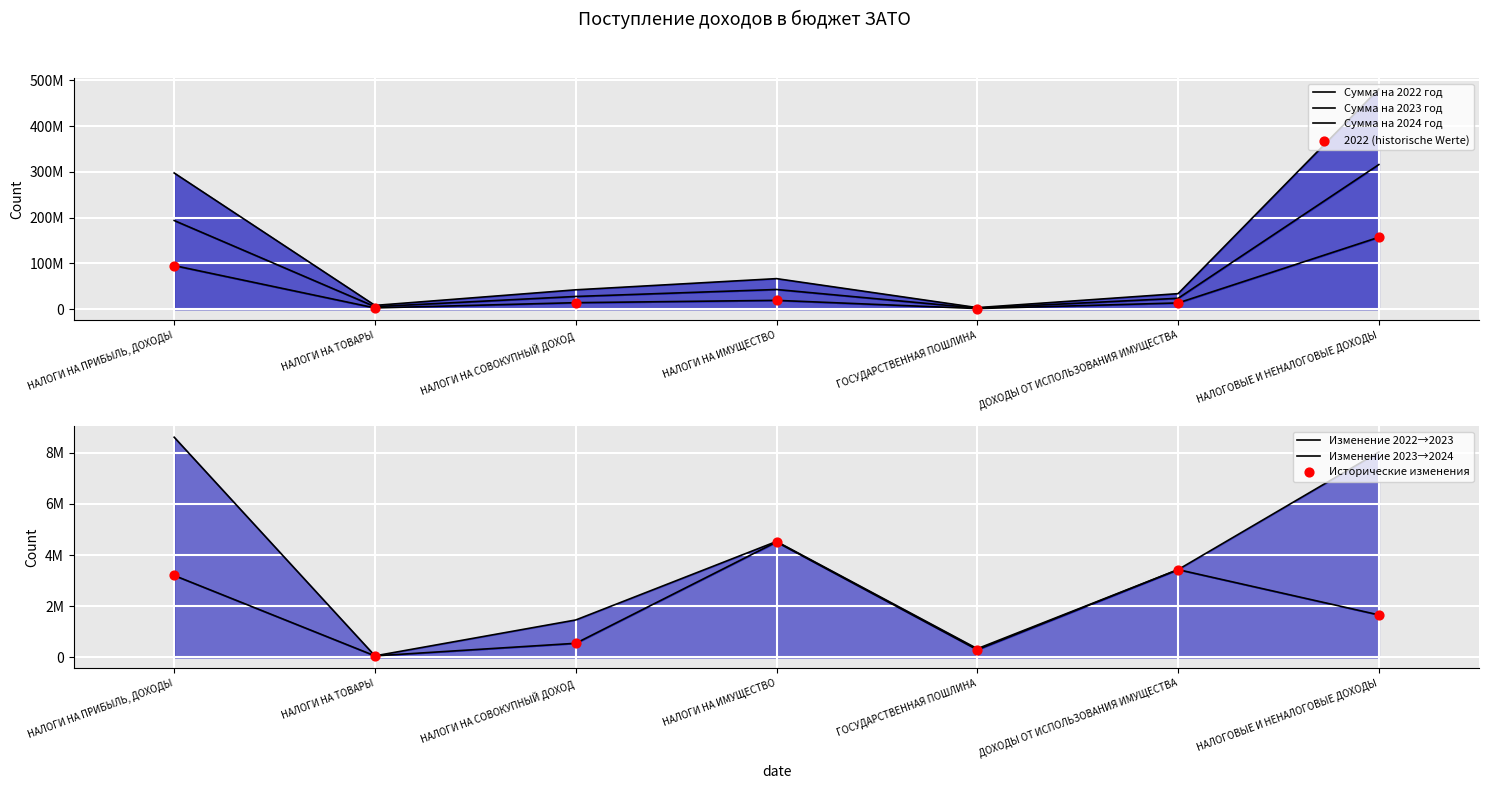

What is the total value across all series at ГОСУДАРСТВЕННАЯ ПОШЛИНА?

6940000